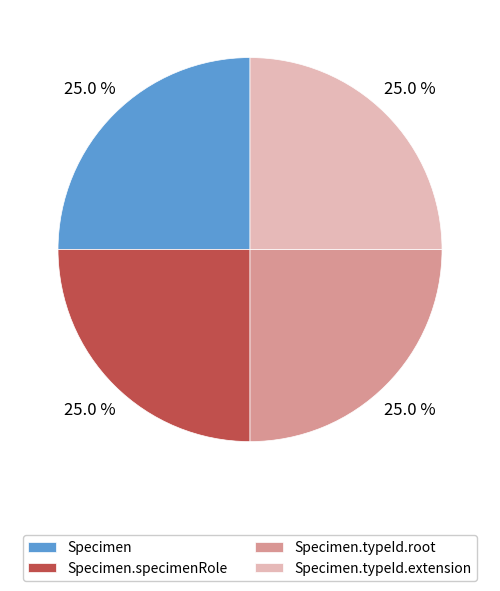

How many slices are in this pie chart?

4